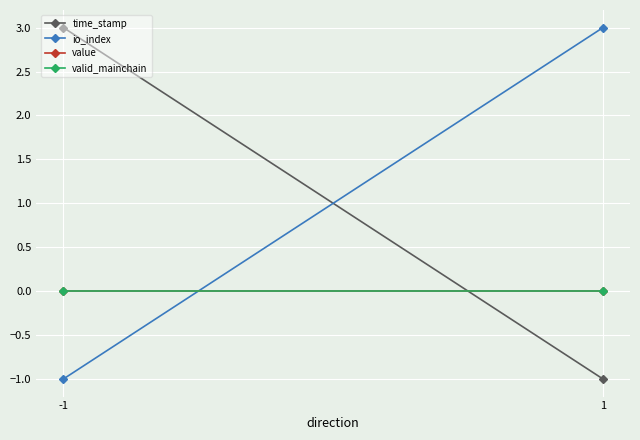

Rank the series at 1 from highest to lowest value.

io_index, value, valid_mainchain, time_stamp